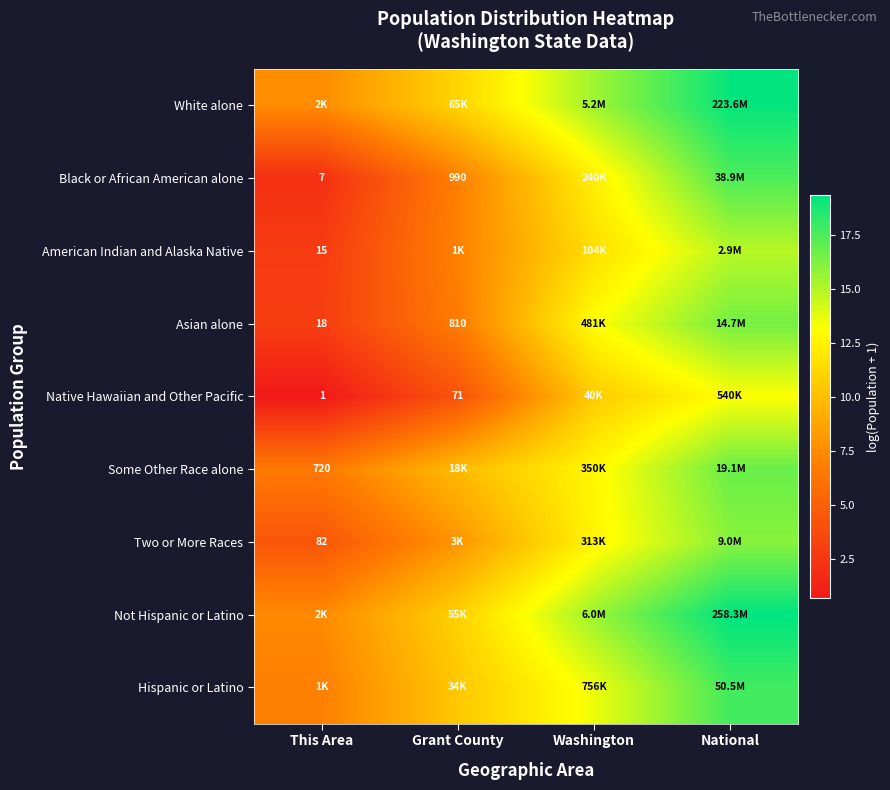

At which label does Hispanic or Latino first exceed 13?

Washington